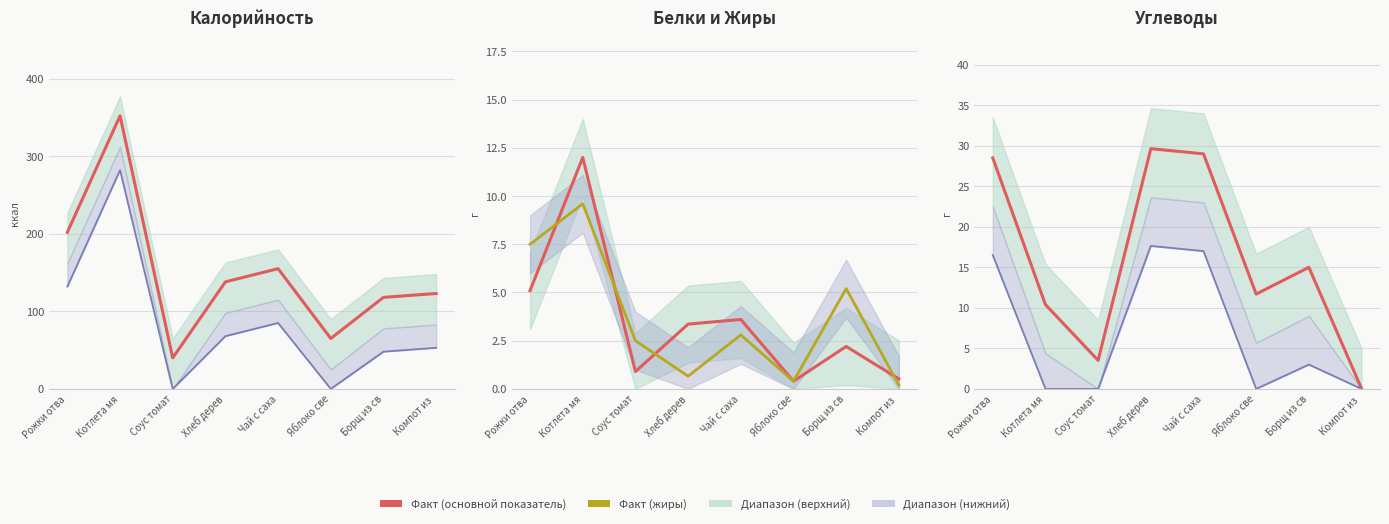

Reading left to right, extract all data points from this chart.

Калорийность (факт): 201.9	352.0	40.0	138.0	155.0	65.0	118.0	123.0
Калорийность (нижн.): 131.9	282.0	0.0	68.0	85.0	0.0	48.0	53.0
Белки: 5.1	12.0	0.9	3.4	3.6	0.4	2.2	0.5
Жиры: 7.5	9.6	2.5	0.7	2.8	0.4	5.2	0.2
Углеводы (факт): 28.5	10.4	3.5	29.6	29.0	11.7	15.0	0.0
Углеводы (нижн.): 16.5	0.0	0.0	17.6	17.0	0.0	3.0	0.0